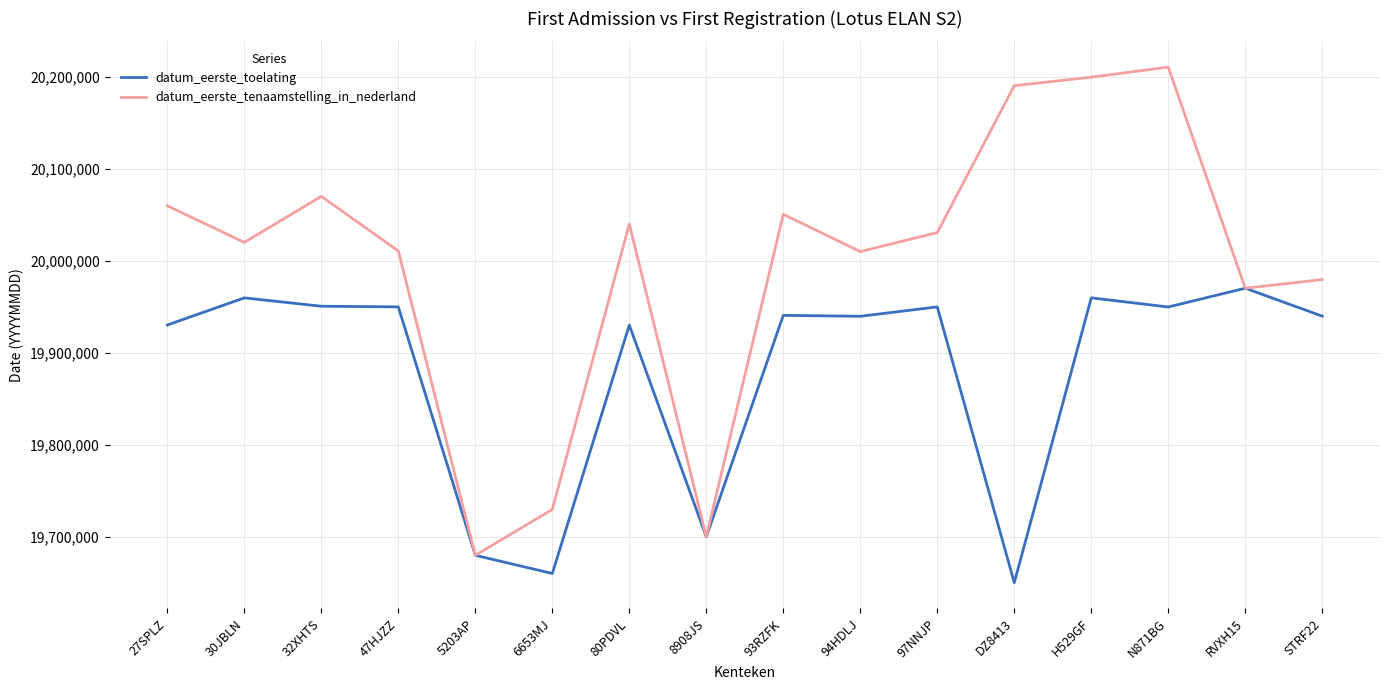

At which category does the chart reach its peak across all series?

N871BG